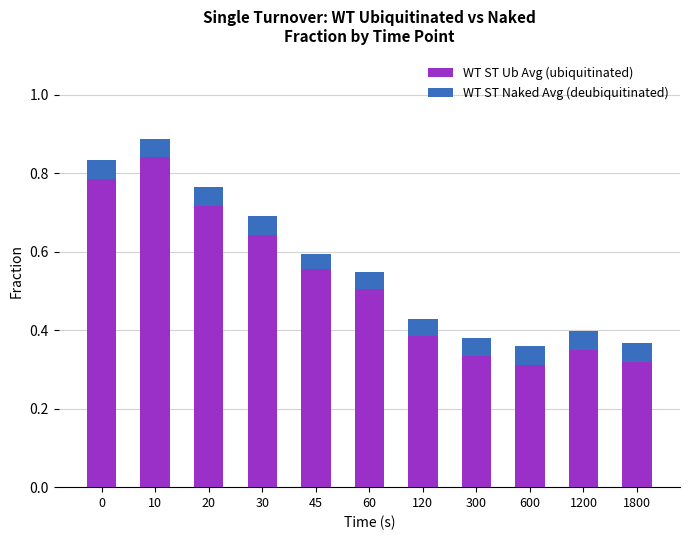

At which category is the sum across all series the highest?

10